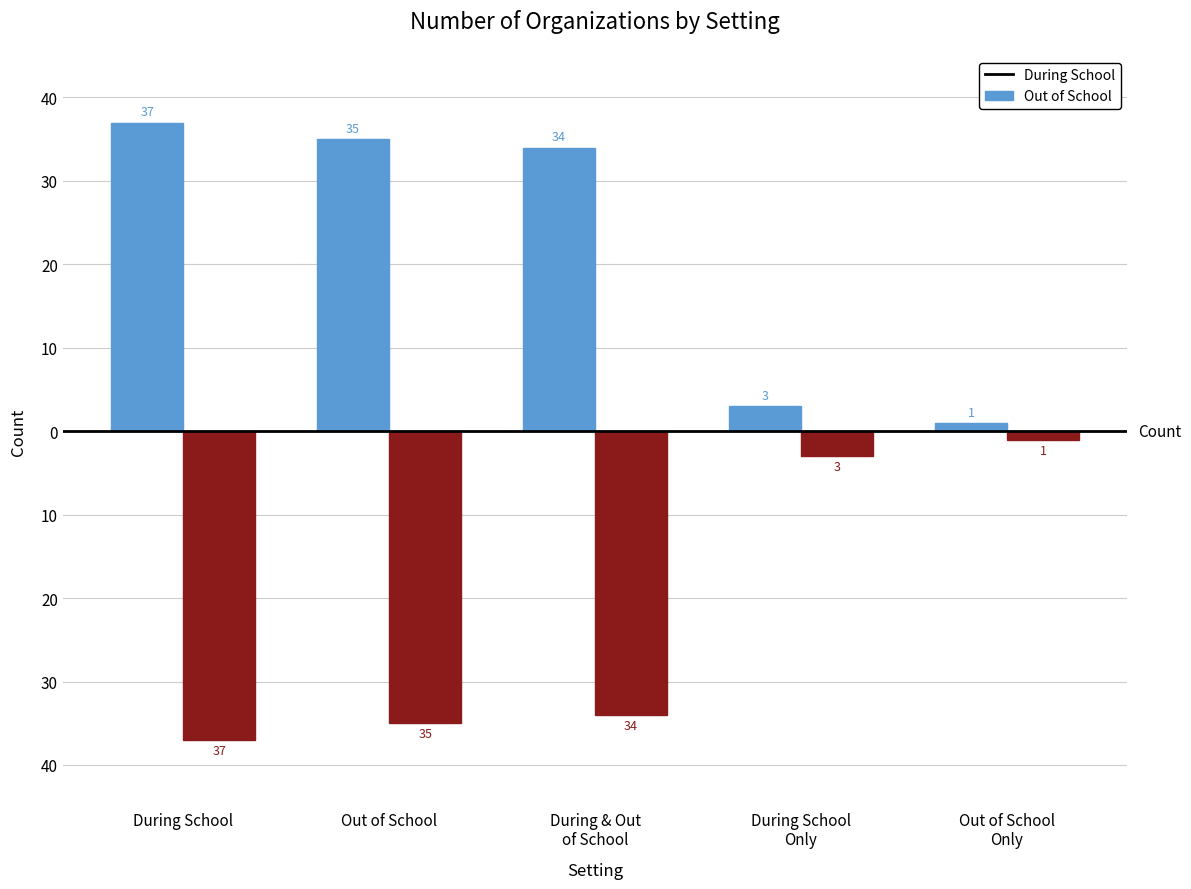

At how many categories does at least one series exceed 16?

3